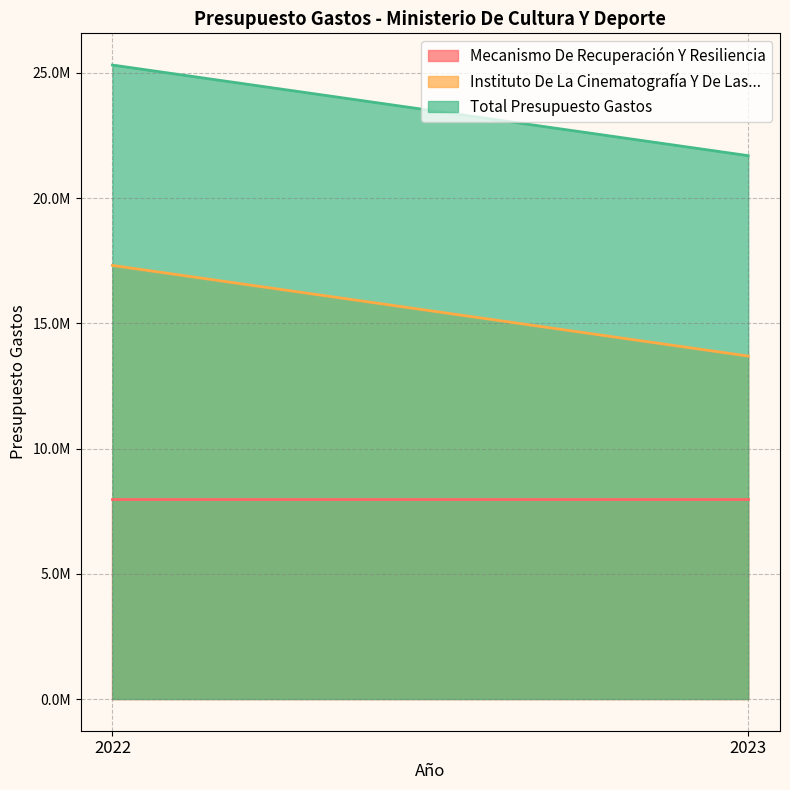

True or false: Mecanismo De Recuperación Y Resiliencia has a value of 10857529 at 2023.

False